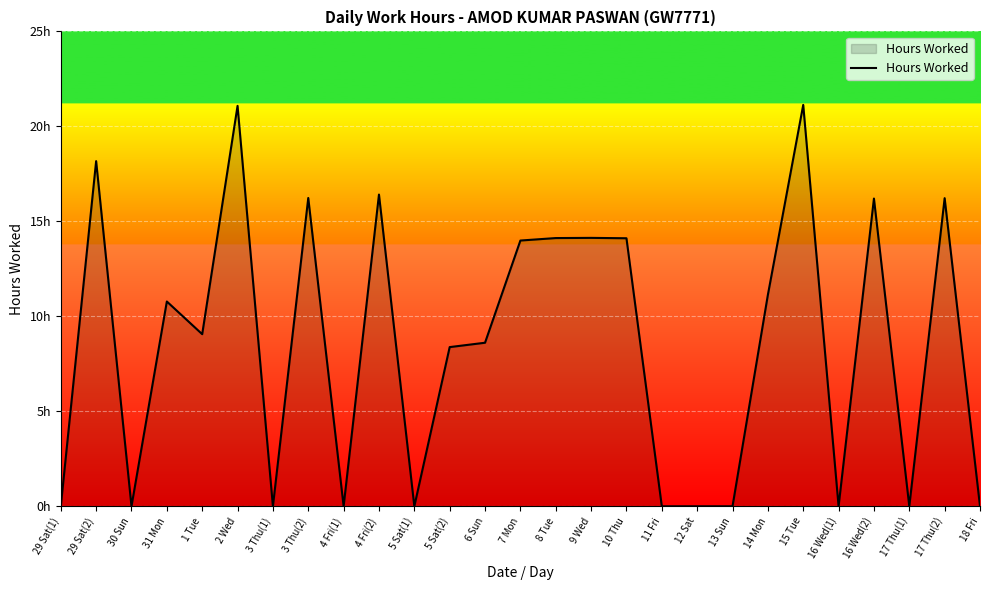

Where is the first local minimum?

30 Sun